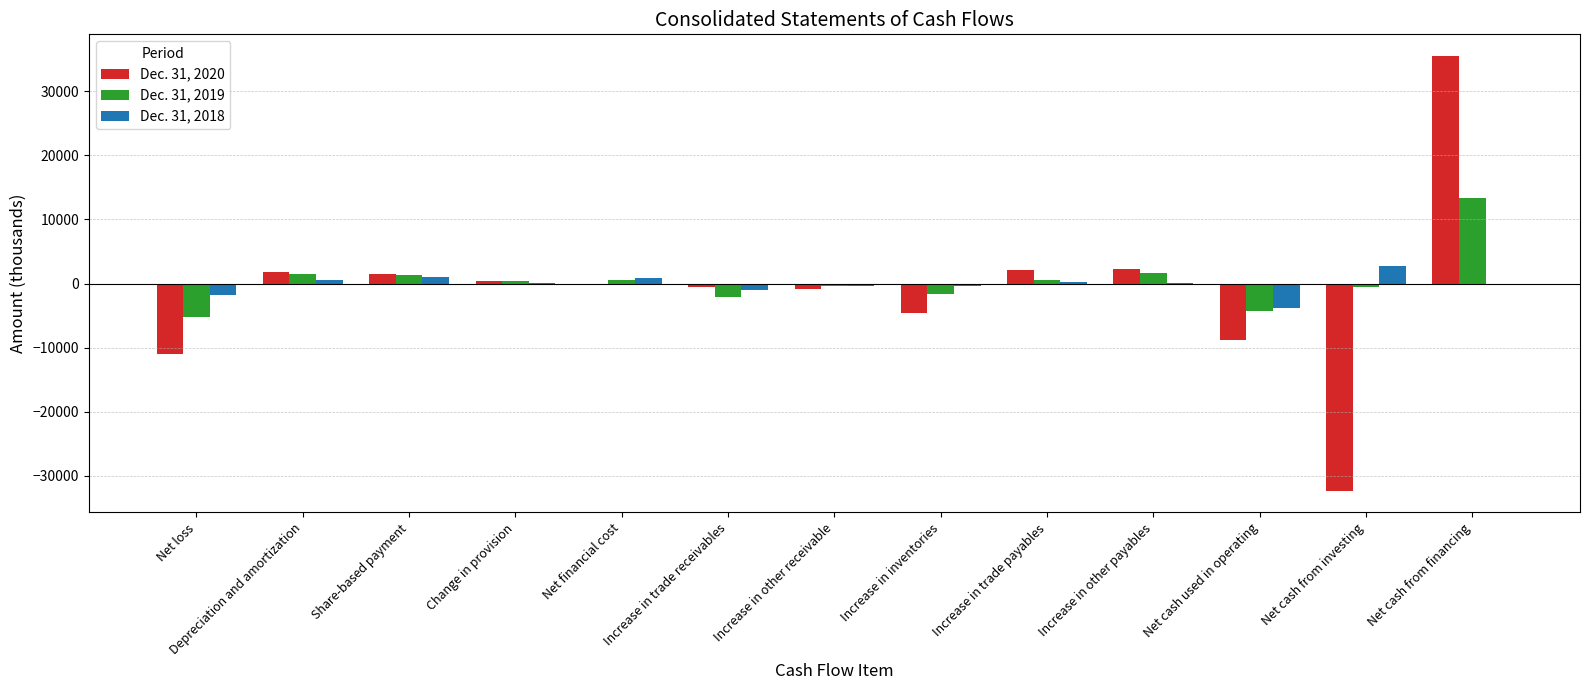

What is the sum of all Dec. 31, 2020 values?

-14615